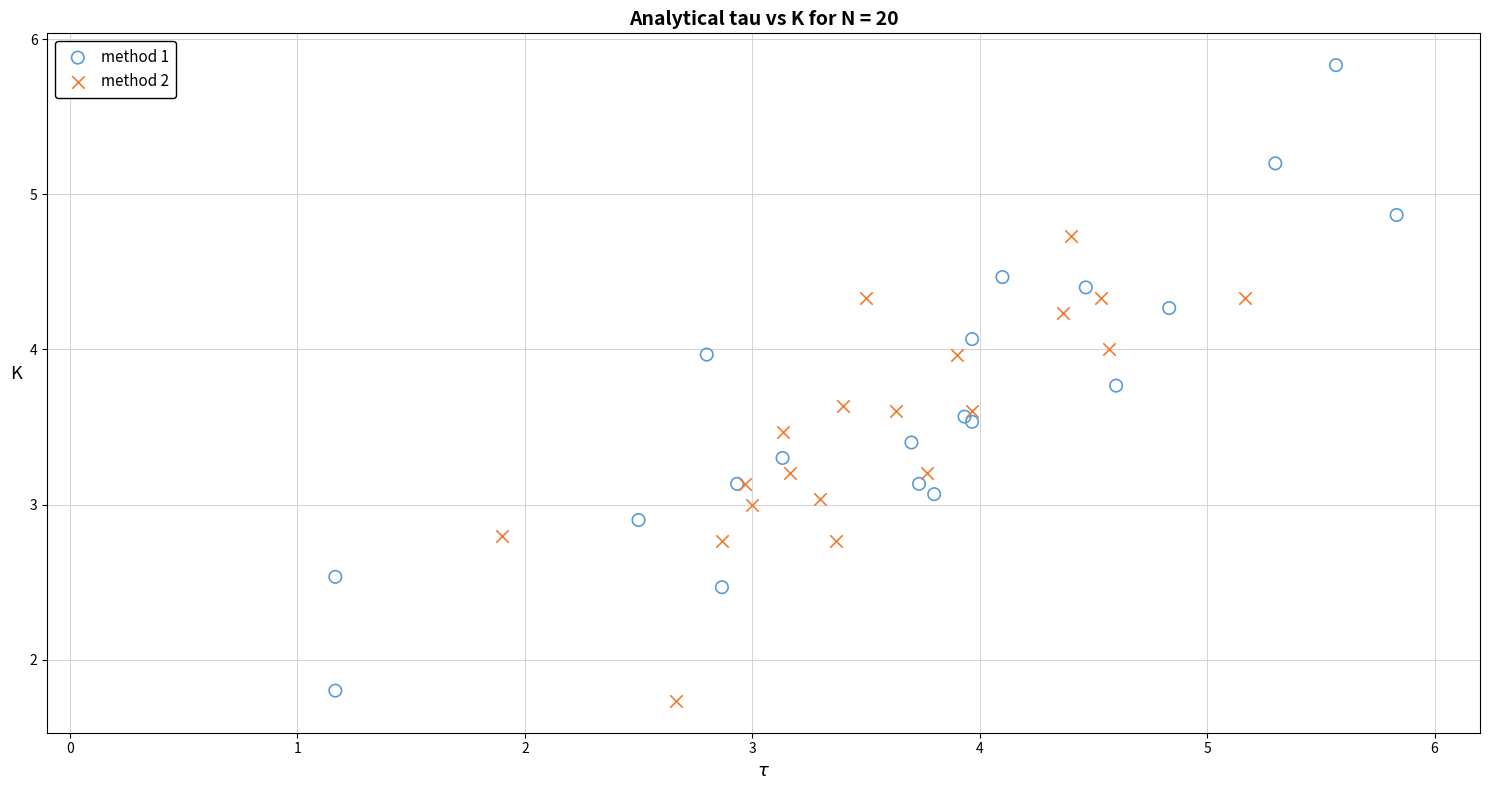

What are all the series names shown in the legend?

method 1, method 2